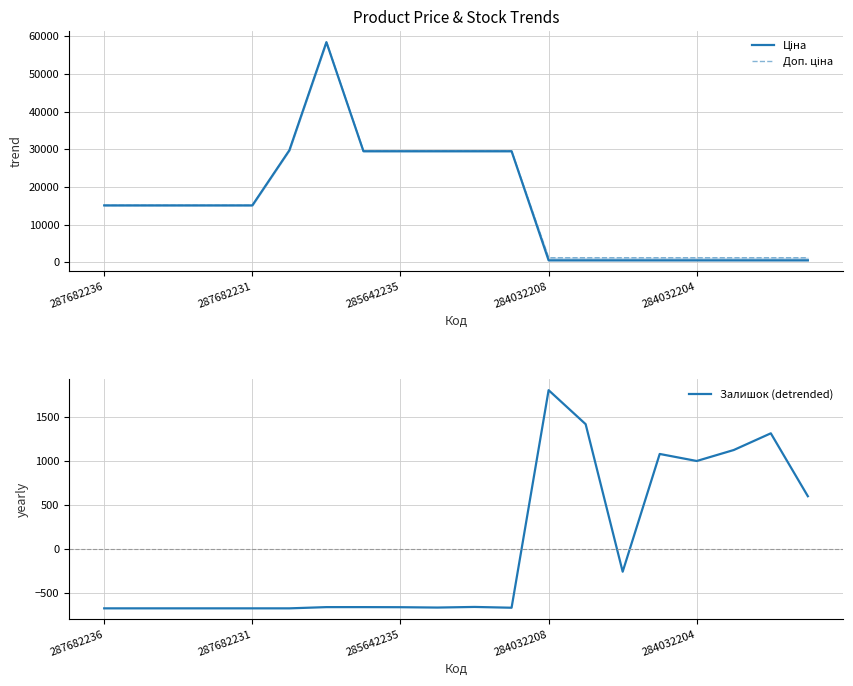

How many lines are shown in the chart?

3